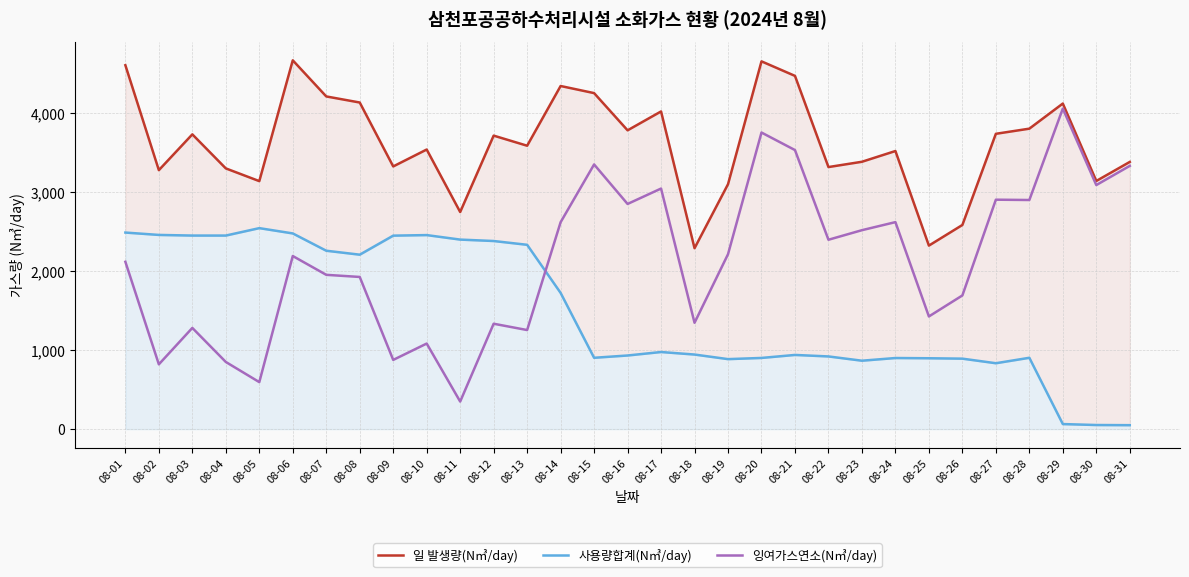

How many data points does each series have?

31